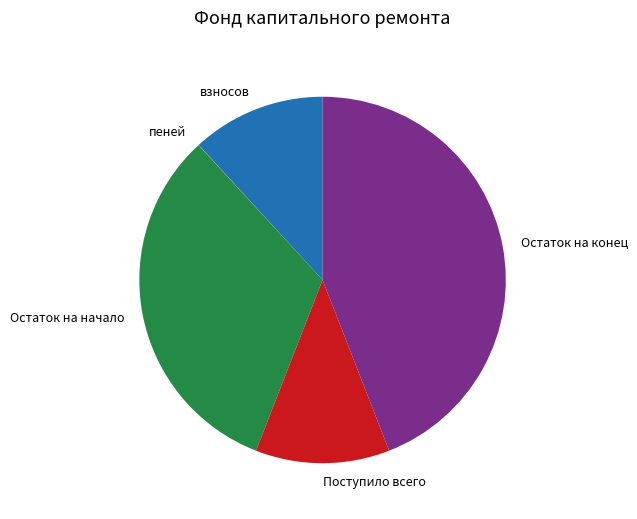

Does Поступило всего represent more than half of the total?

No